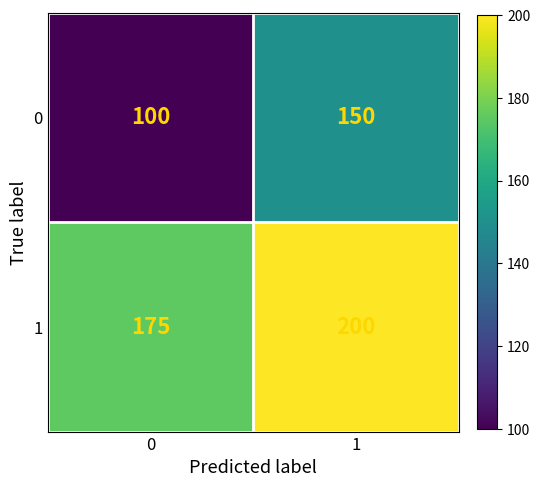

What is the difference between the highest and lowest values at 1?

50